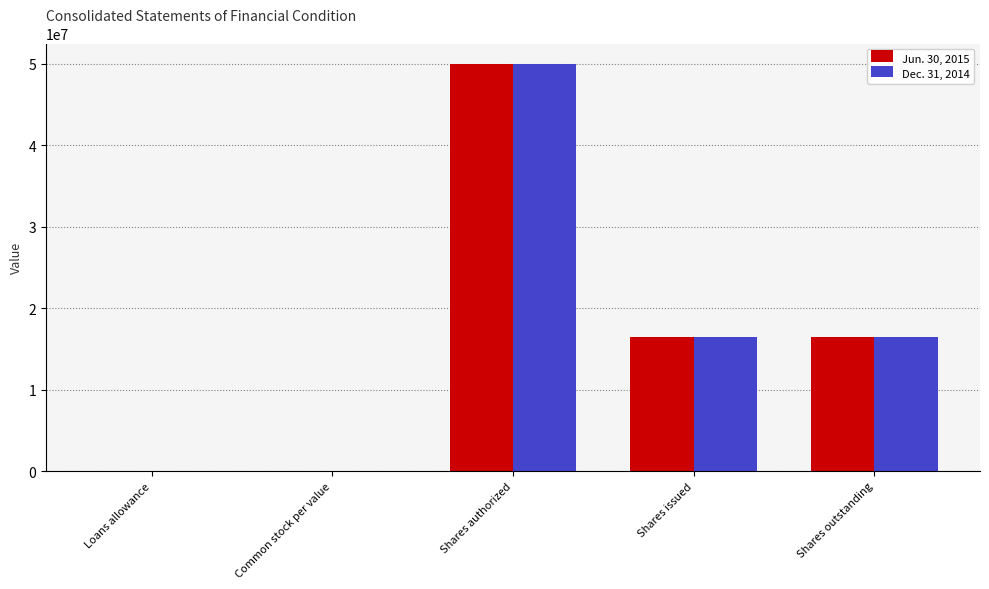

What is the total value across all series at Shares authorized?

100000000.0